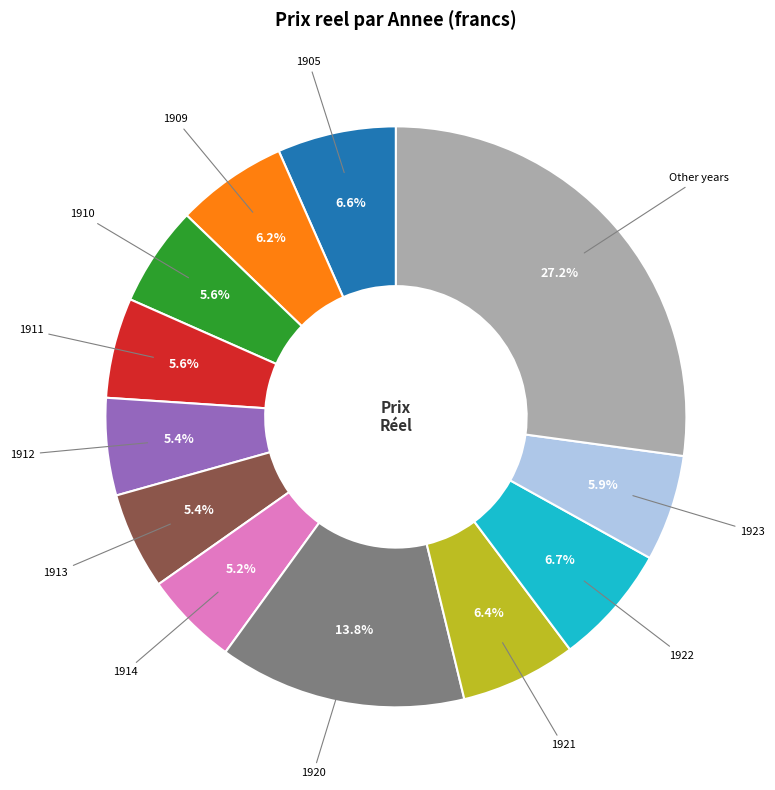

Does any single category account for the majority?

No